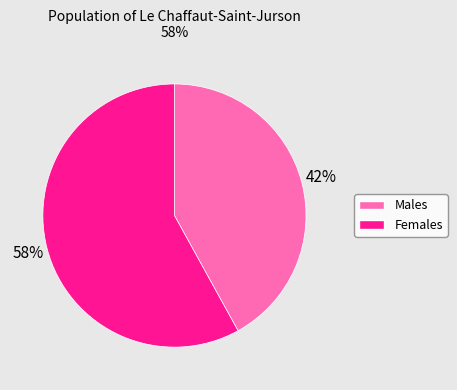

To the nearest percent, what is the average slice percentage?

50%